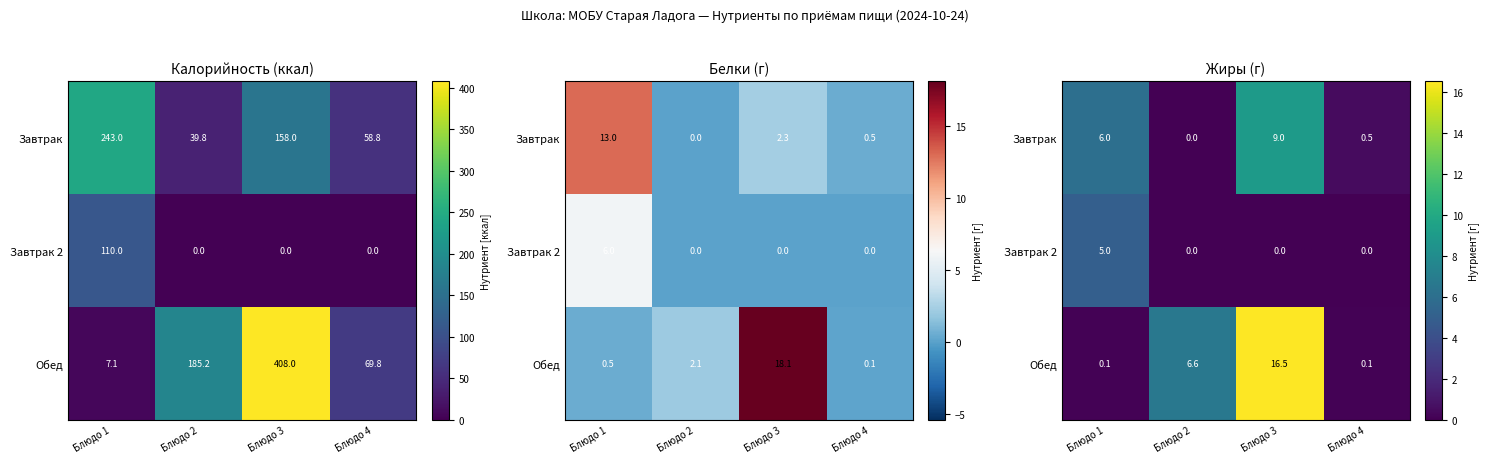

What is the average value of the Обед series?

5.8